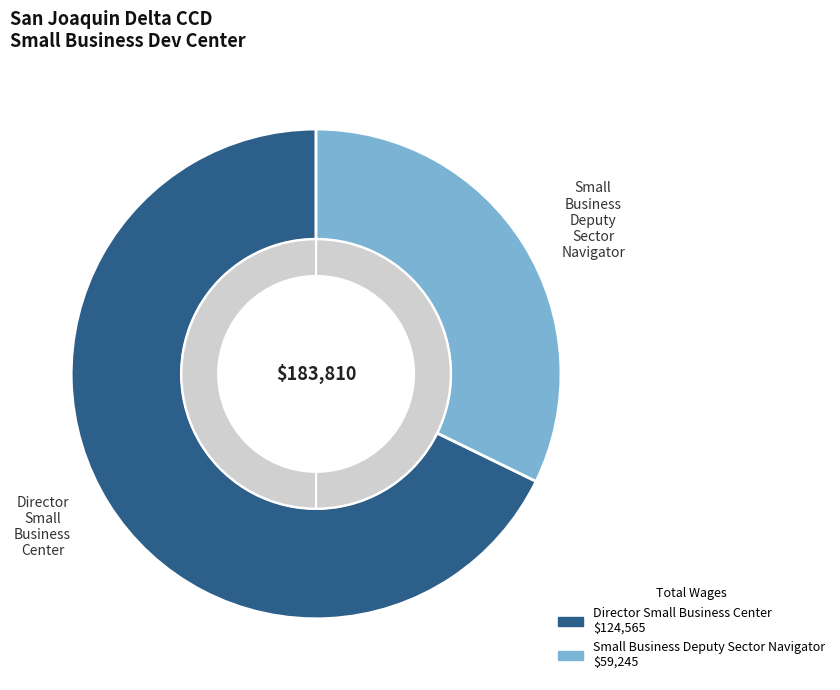

To the nearest percent, what is the average slice percentage?

50%